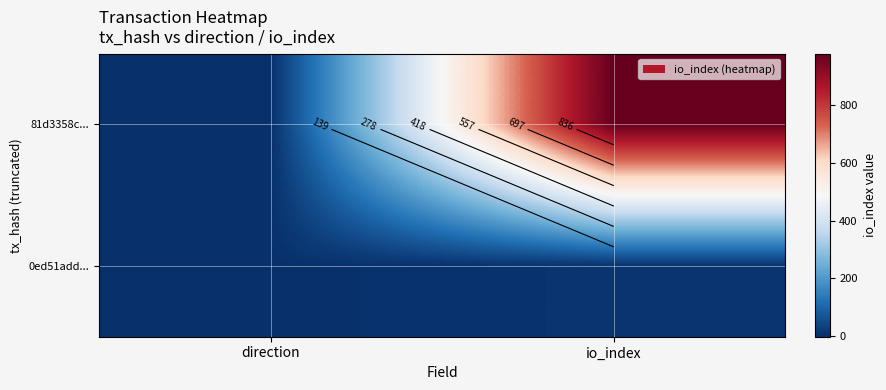

What is the average value of the 81d3358c... series?

488